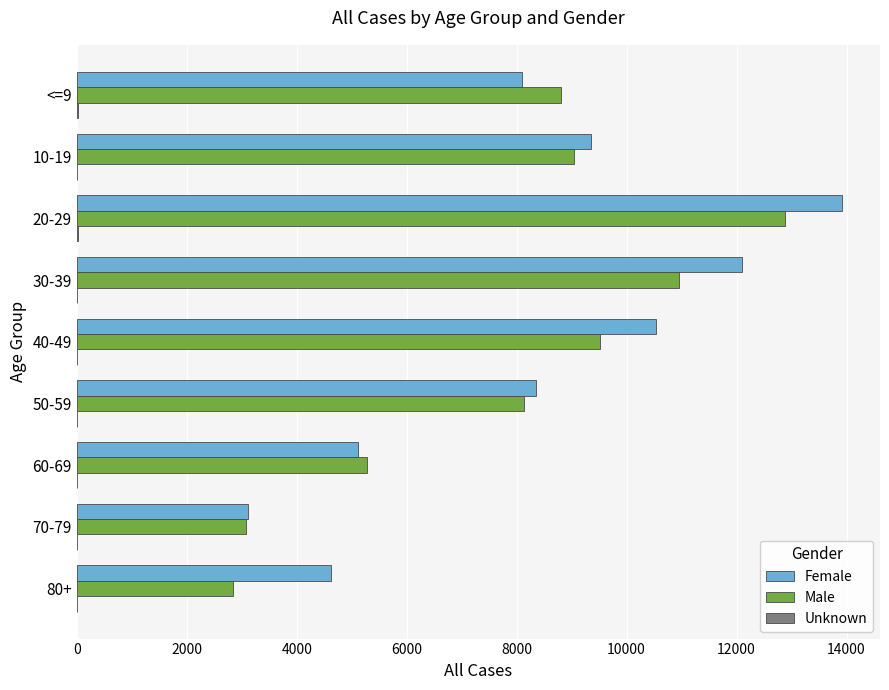

Which series has the largest range (max minus min)?

Female